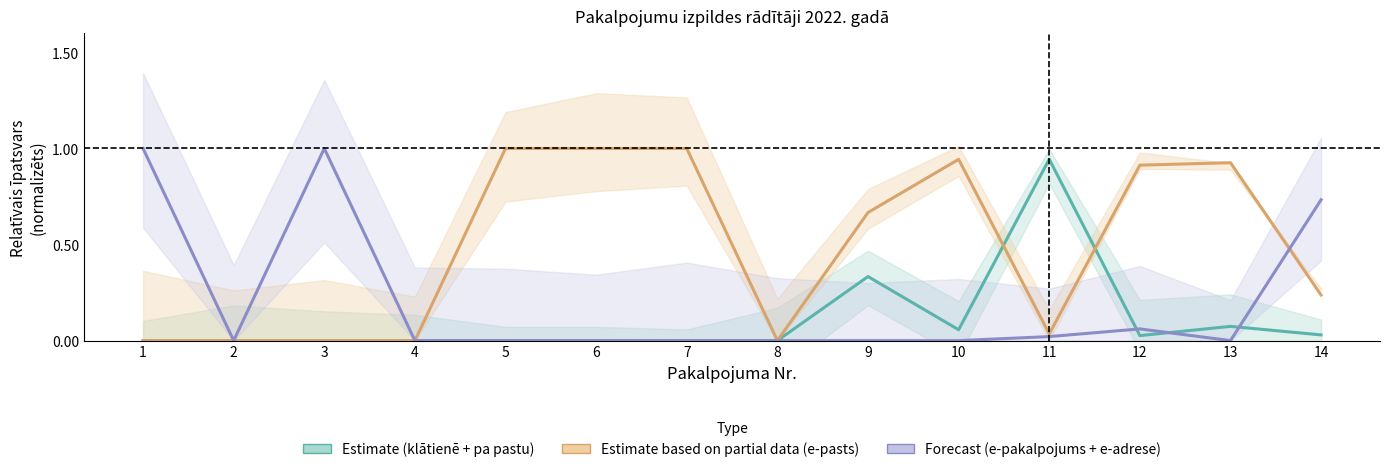

The Forecast (e-pakalpojums + e-adrese) series shows 0.0 at 11. True or false?

False